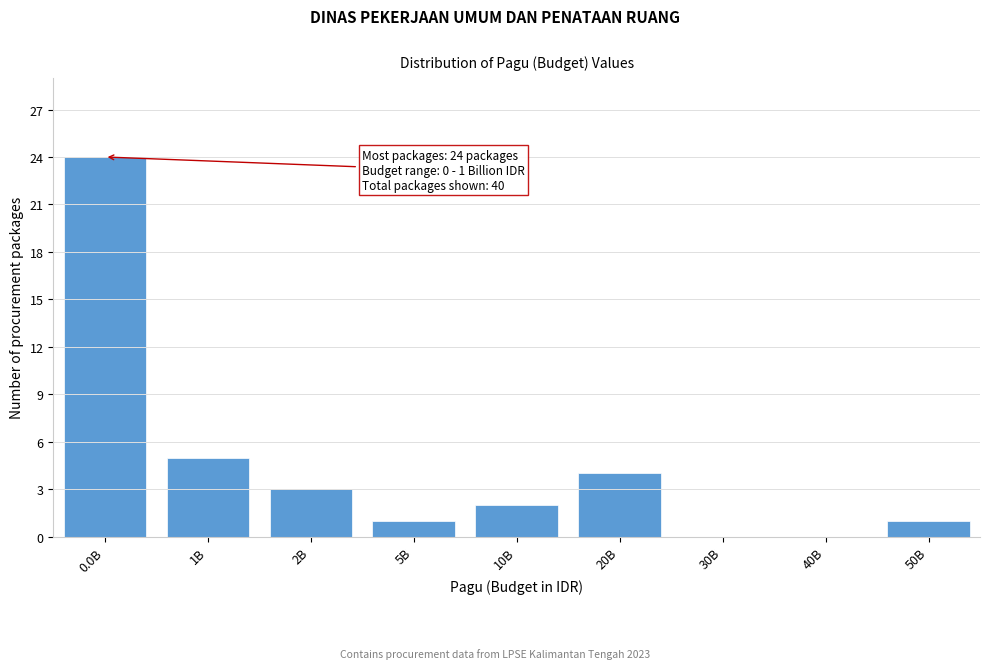

Reading left to right, transcribe all the data shown in this chart.

0.0B=24	1B=5	2B=3	5B=1	10B=2	20B=4	30B=0	40B=0	50B=1